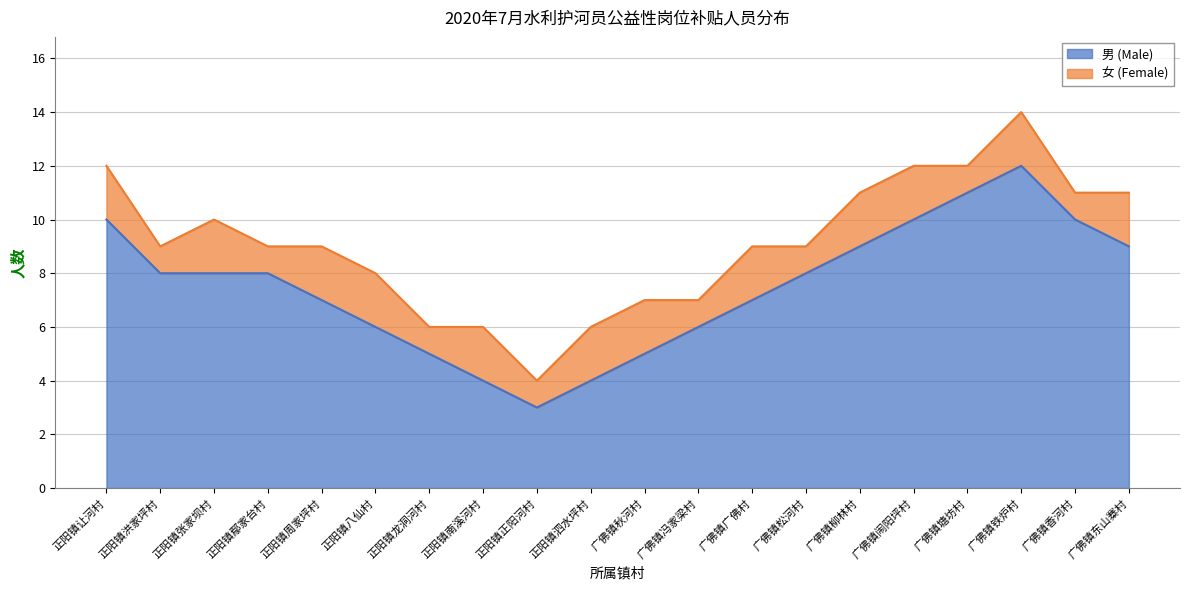

The value at 广佛镇塘坊村 is 19. True or false?

False